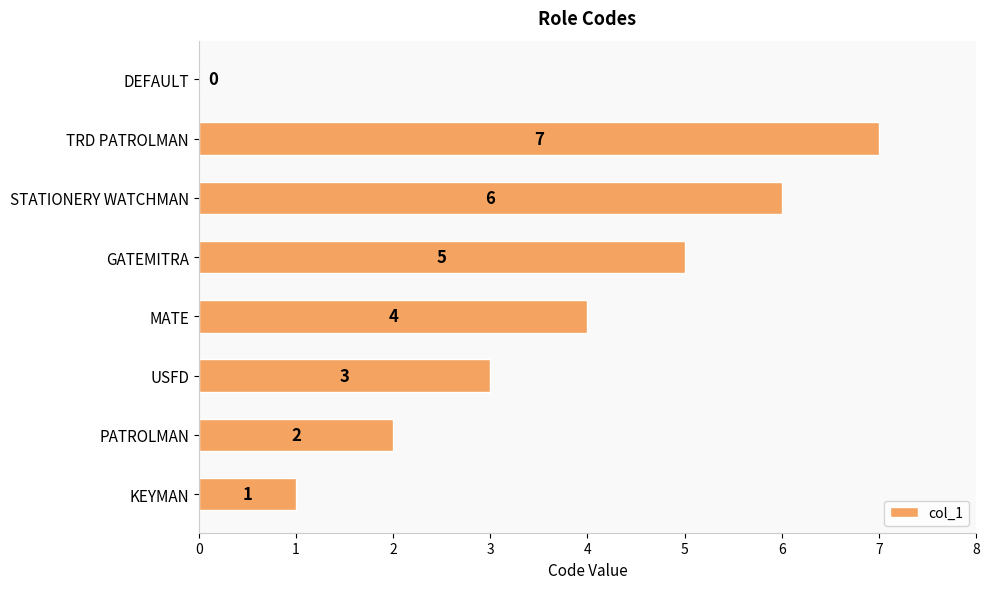

What is the maximum value shown in the chart?

7